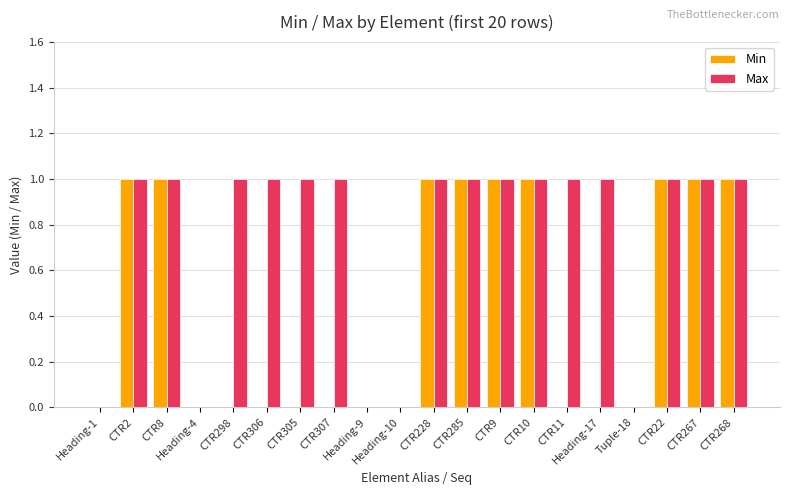

Which series has the largest total across all categories?

Max